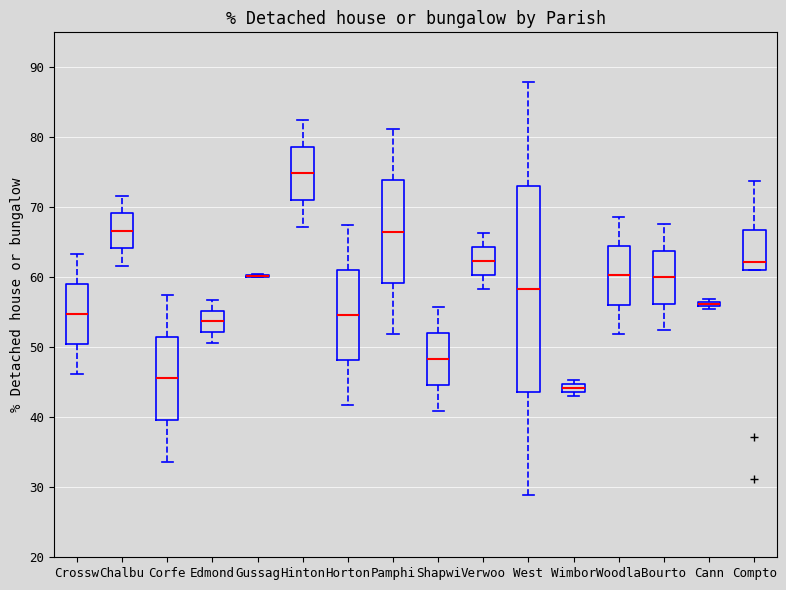

Which box is the tallest, from its lower edge to its upper edge?

West